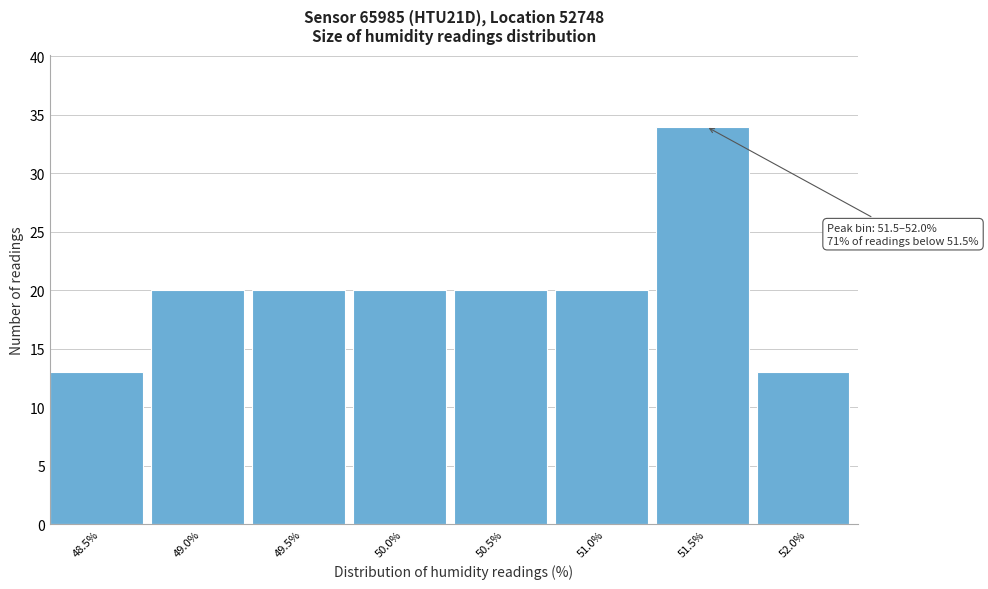

Reading left to right, extract all data points from this chart.

13	20	20	20	20	20	34	13